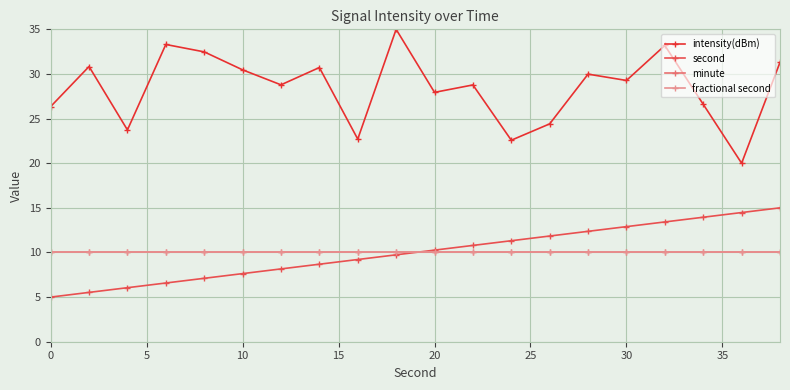

Does the chart have visible grid lines?

Yes